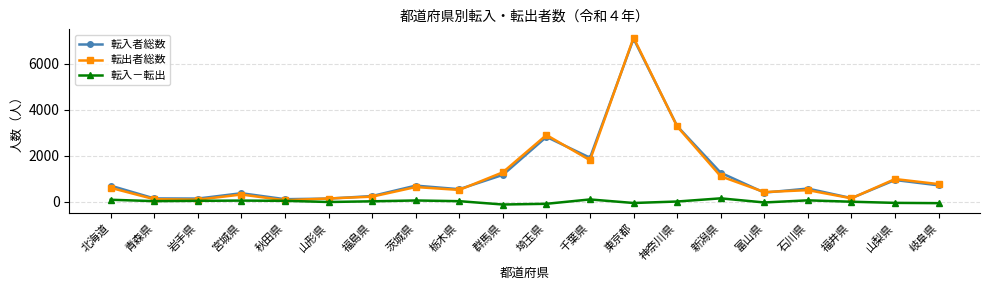

What is the maximum value shown in the chart?

7131